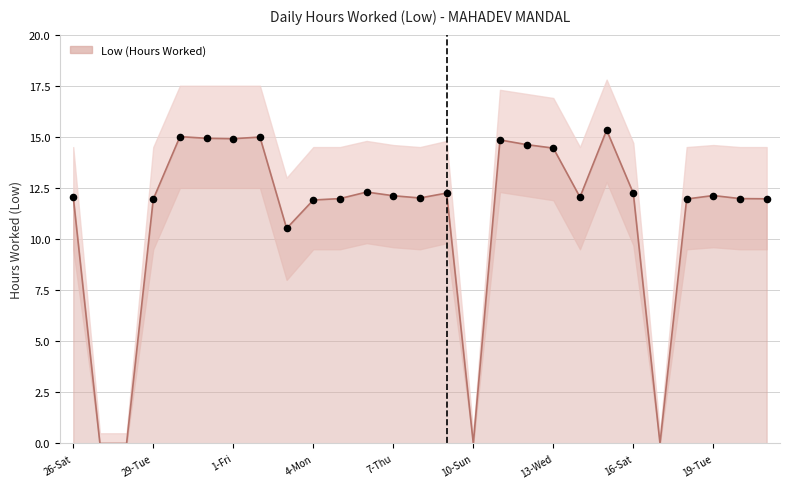

What is the change in value from 4-Mon to 7-Thu?

+0.2